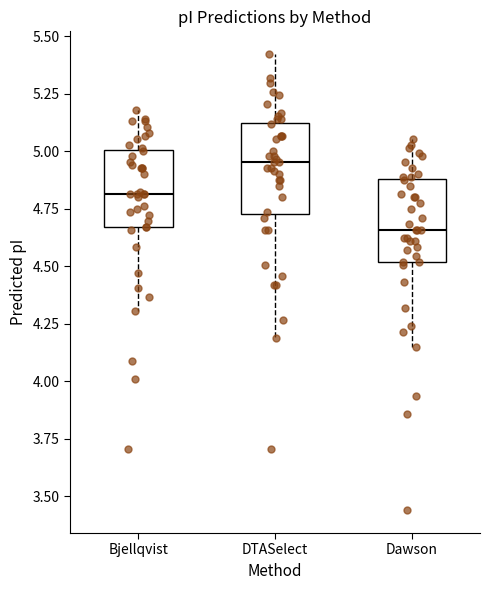

Where does the median line of the box for Dawson sit on the y-axis? The values are not printed on the chart, so give them approximately, as read against the axis.

4.65